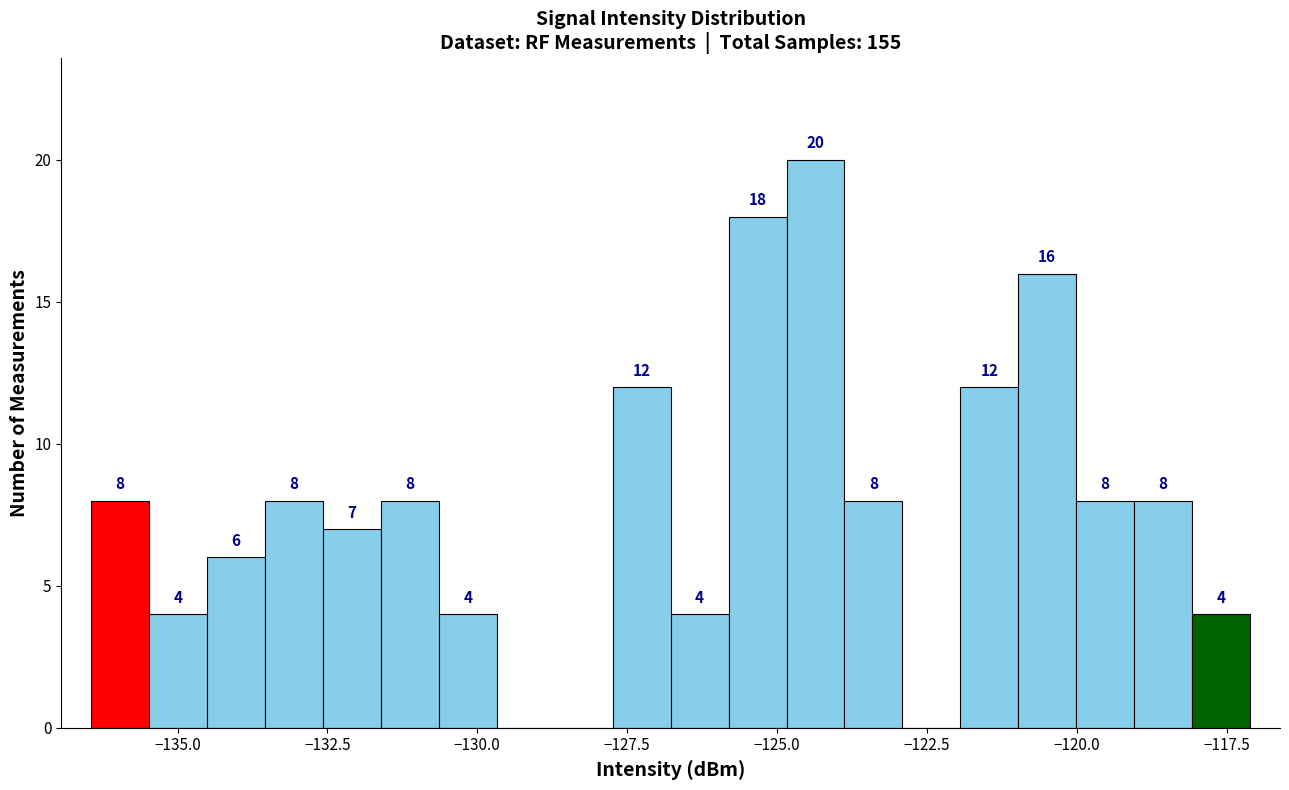

Read against the x-axis, roughly where is the centre of the tallest bar?

-124.5